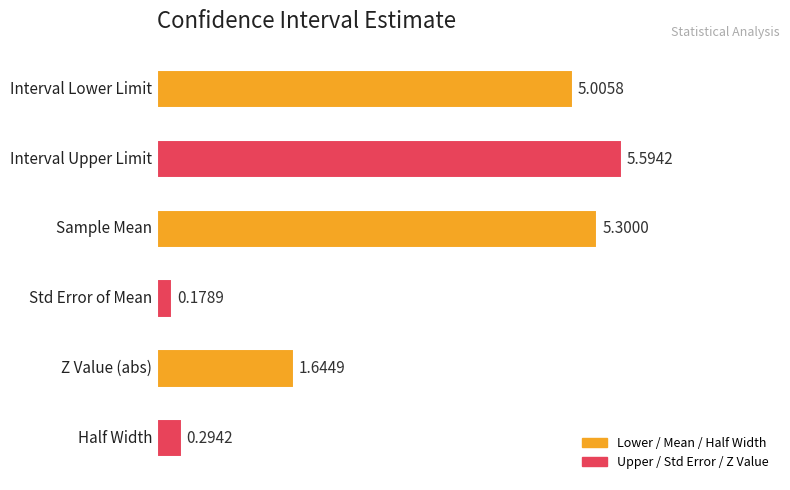

What is the average value?

3.0